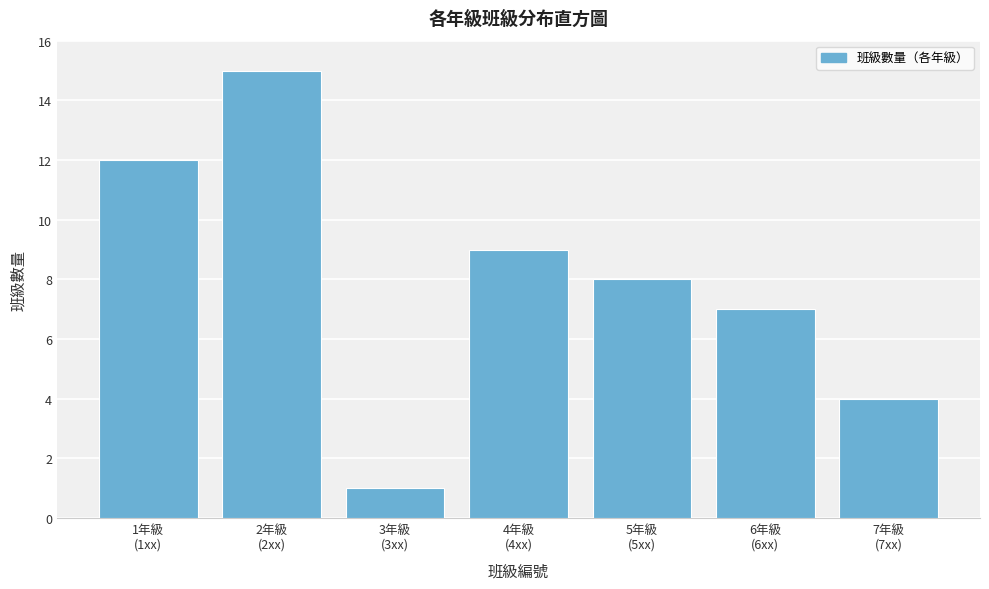

Reading left to right, transcribe all the data shown in this chart.

12	15	1	9	8	7	4